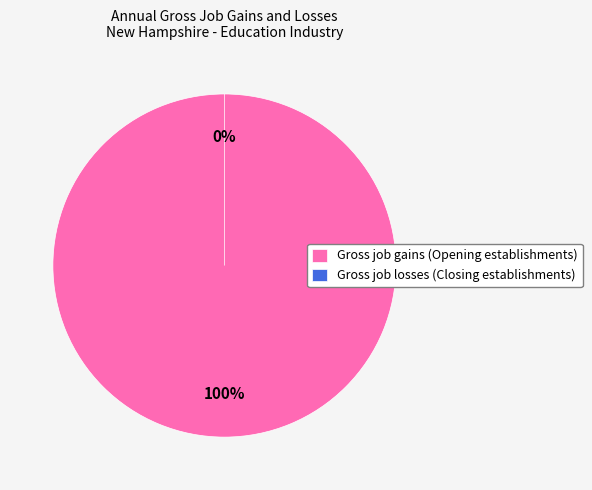

Does any single category account for the majority?

Yes